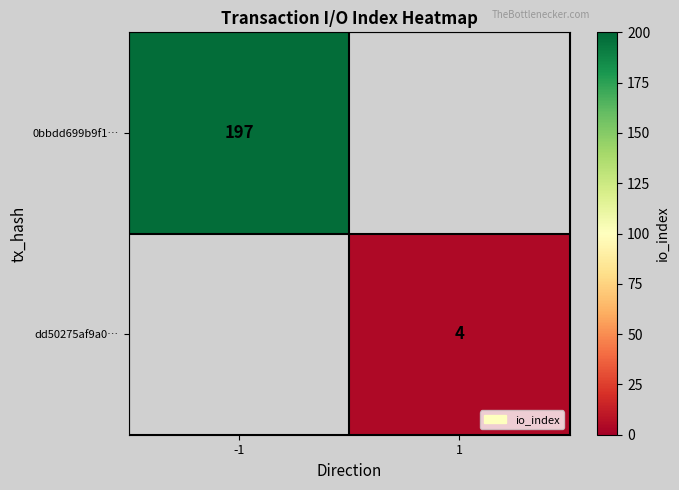

The dd50275af9a0… series shows 4 at 1. True or false?

True